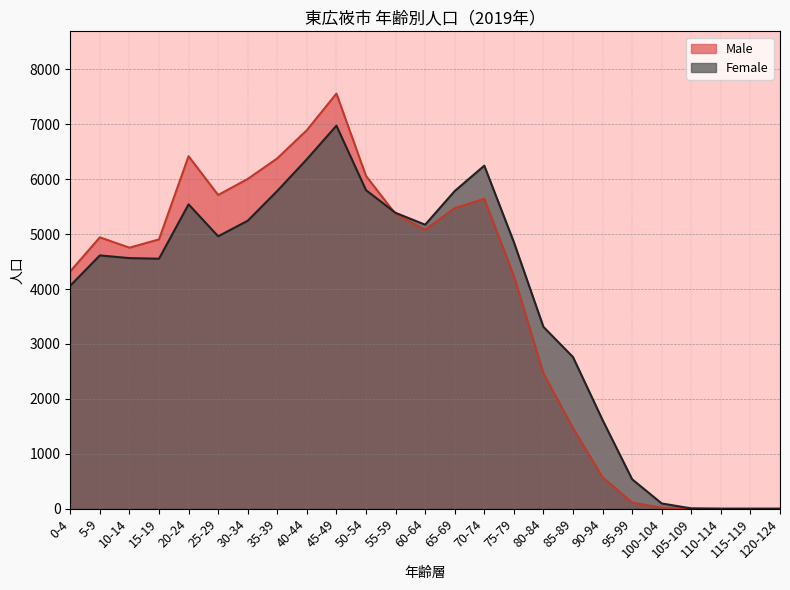

Which series has the widest spread of values?

Male